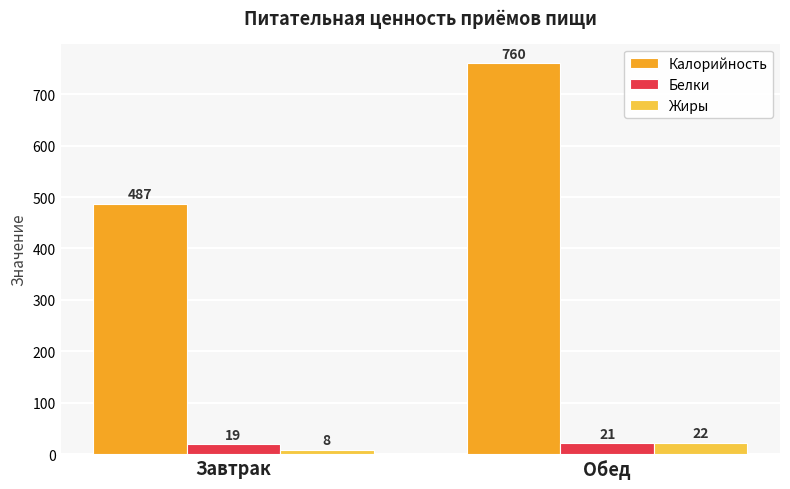

Which category has the highest value across all series?

Обед